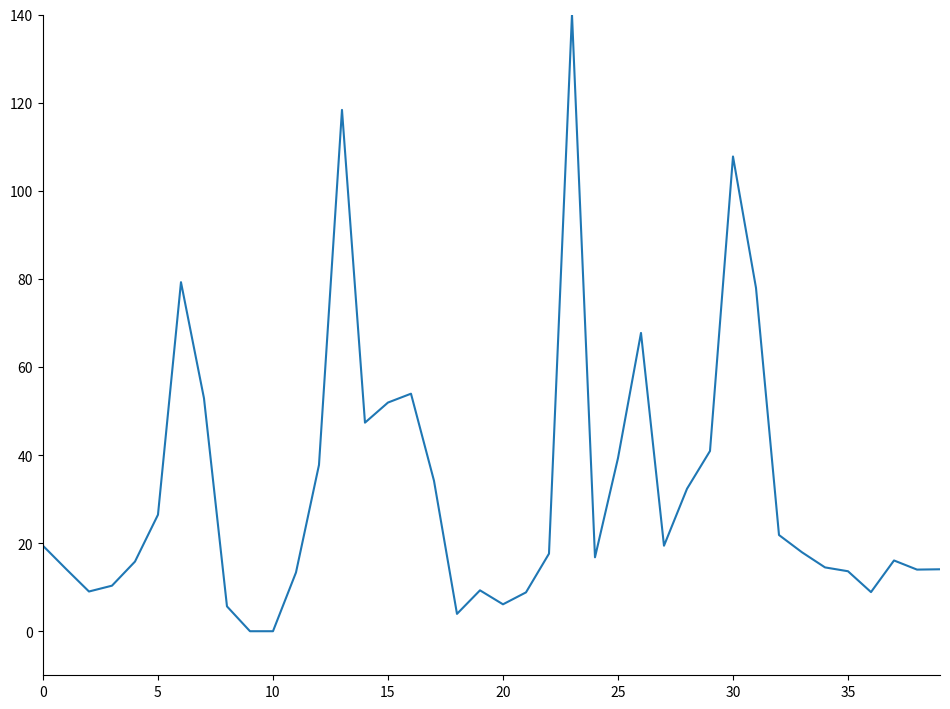

How many lines are shown in the chart?

1